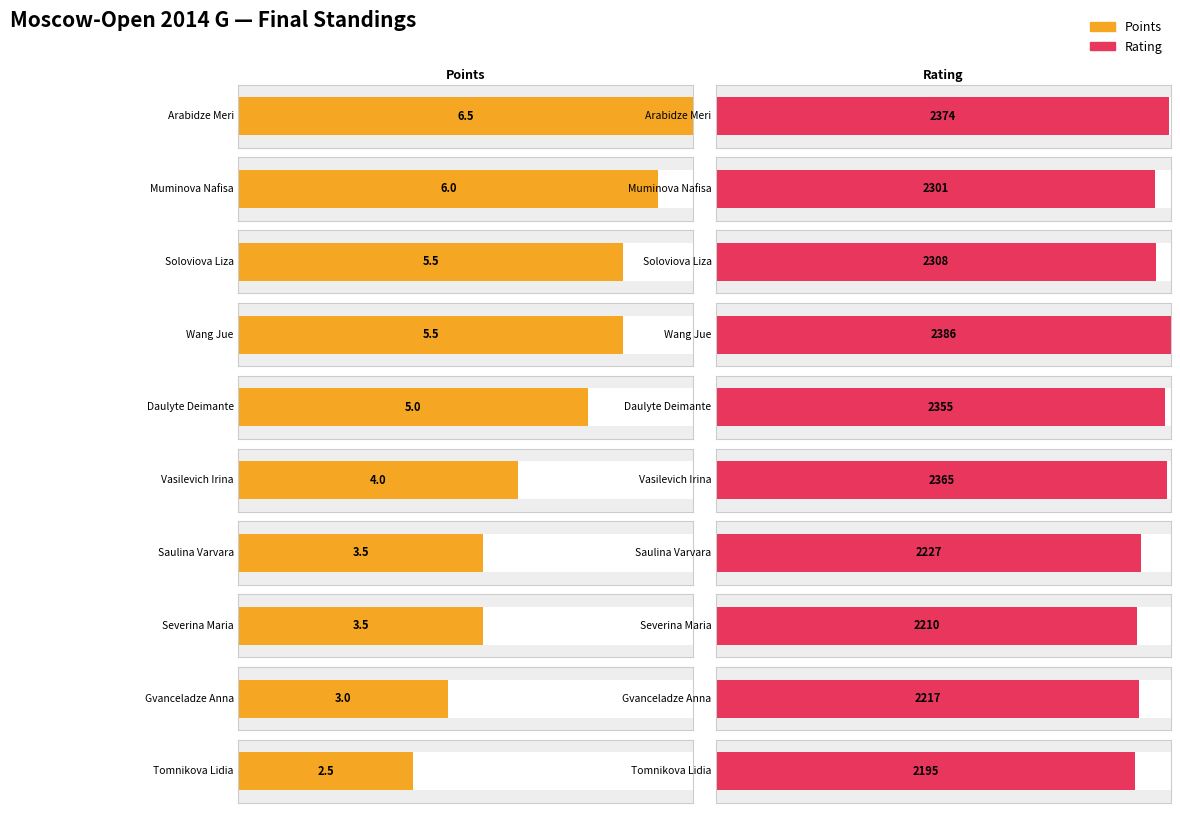

Is it true that Rating equals 2301.0 at Muminova Nafisa?

True